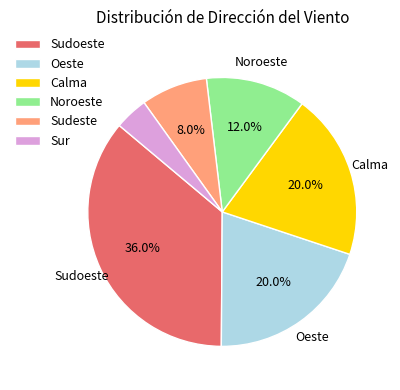

Is there any slice that represents more than half of the pie?

No